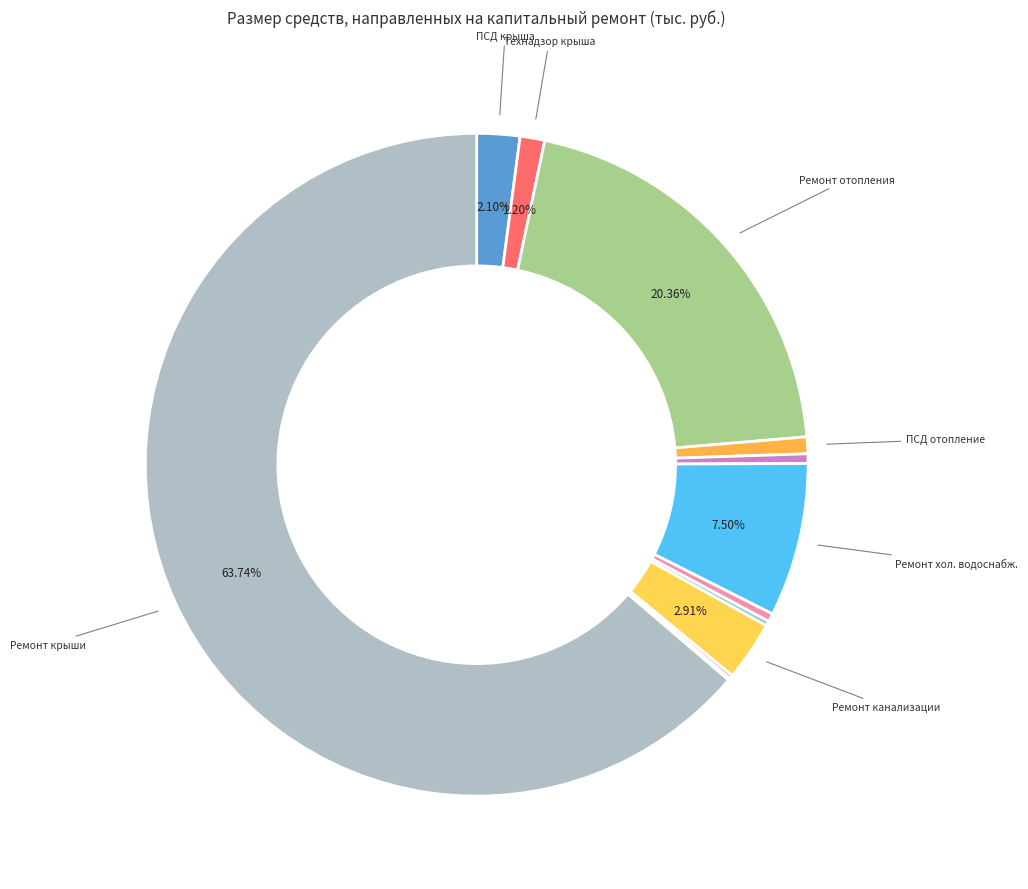

To the nearest percent, what is the average slice percentage?

8%